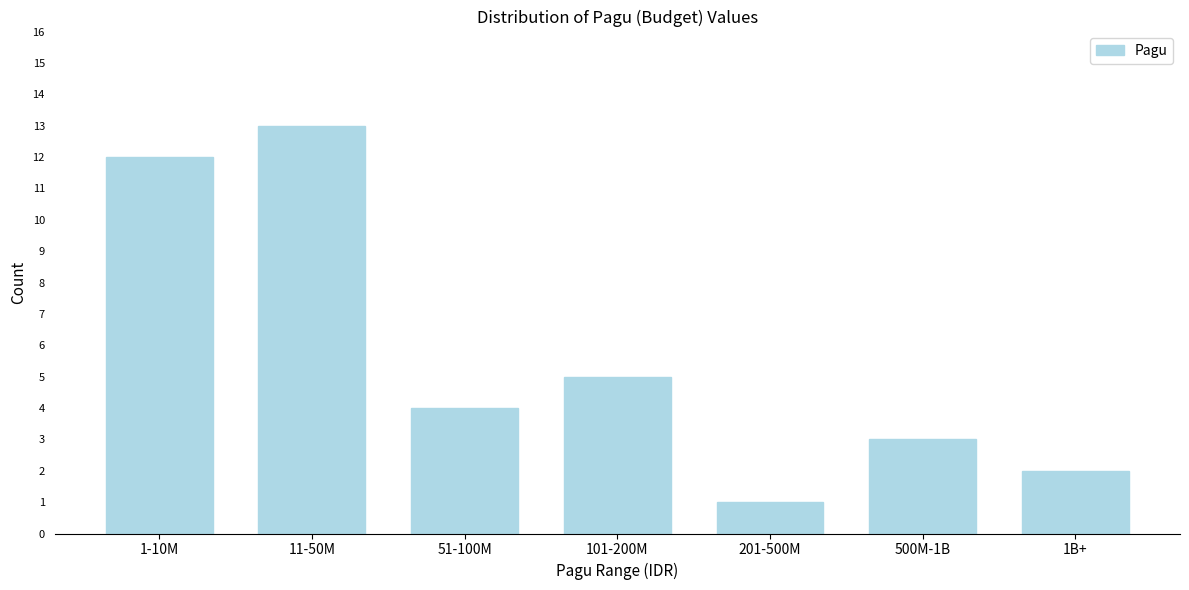

Reading right to left, list all the values displayed in this chart.

2	3	1	5	4	13	12